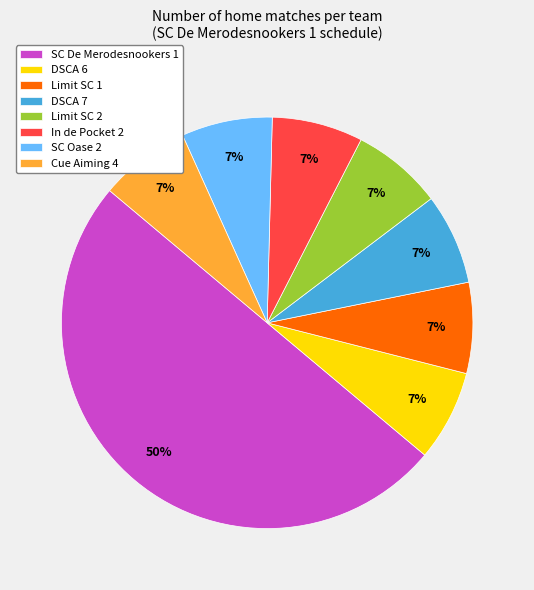

To the nearest percent, what portion does Limit SC 1 represent?

7%